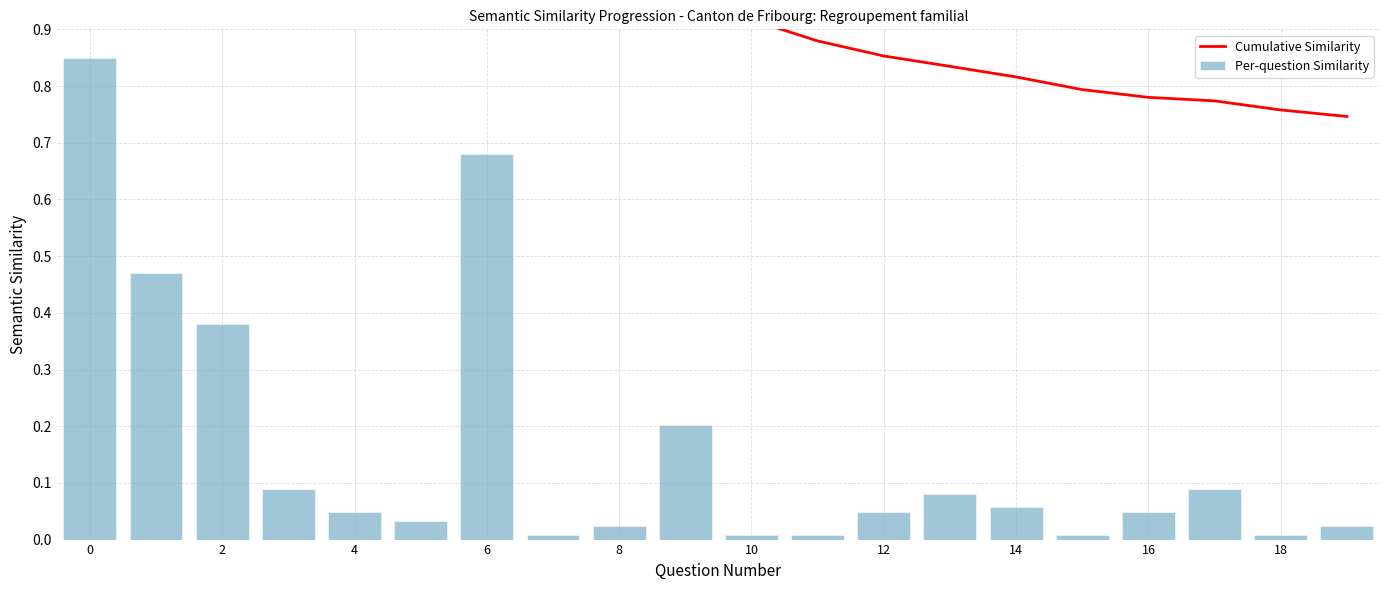

What is the difference between the second highest and minimum values in the Per-question Similarity series?

0.7